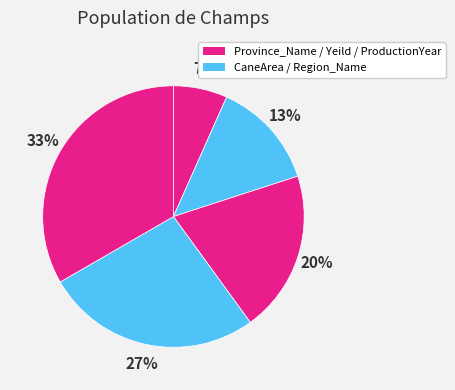

How many segments does this pie chart have?

5